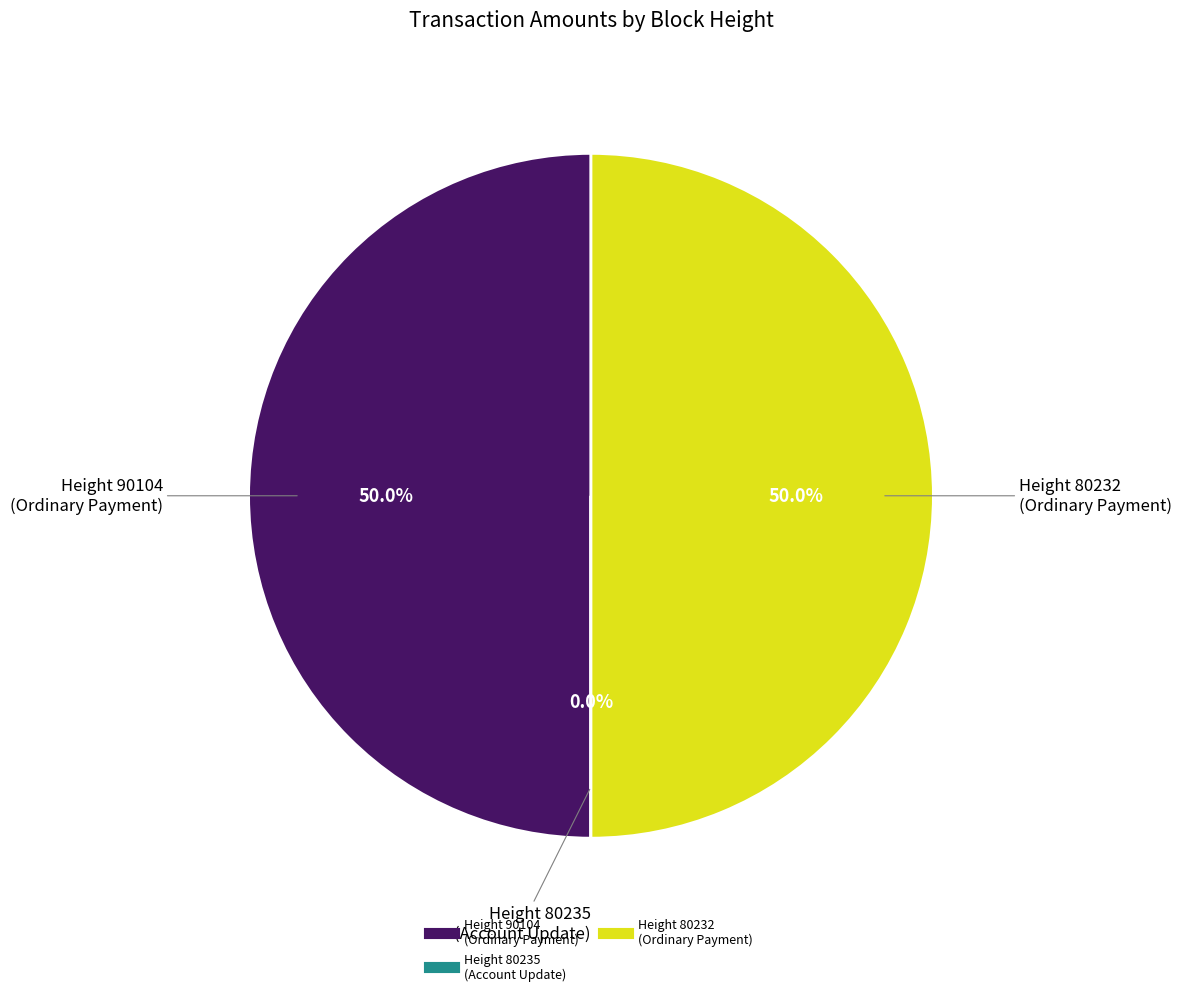

How many segments does this pie chart have?

3